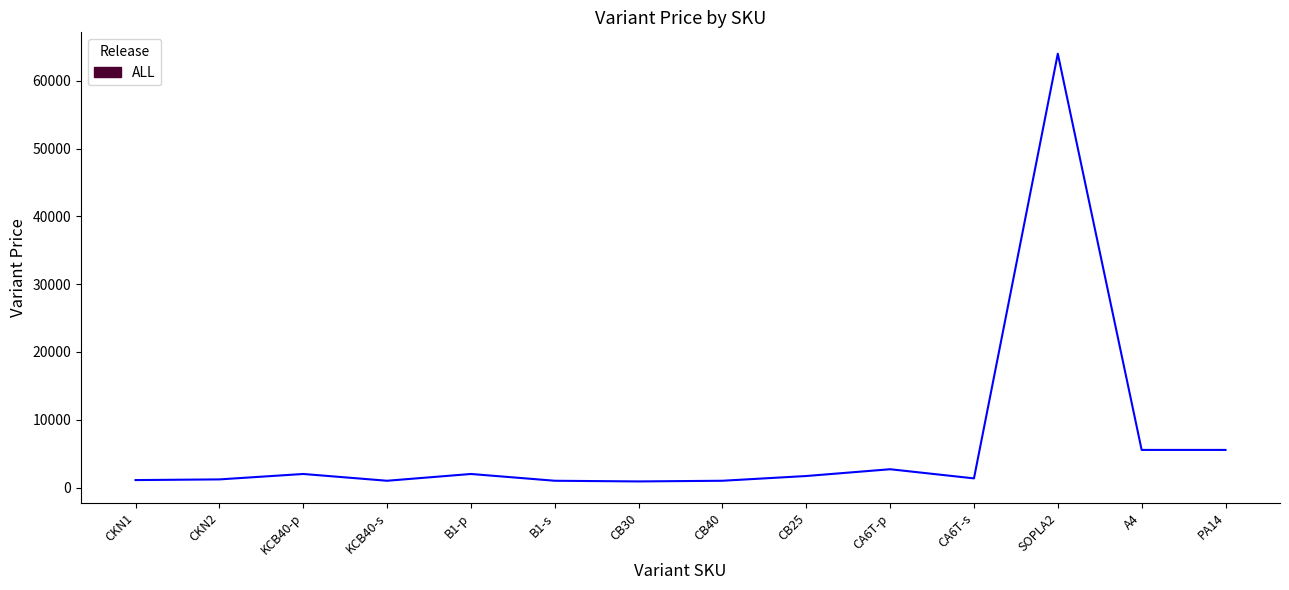

What is the difference between the maximum and minimum values?

63100